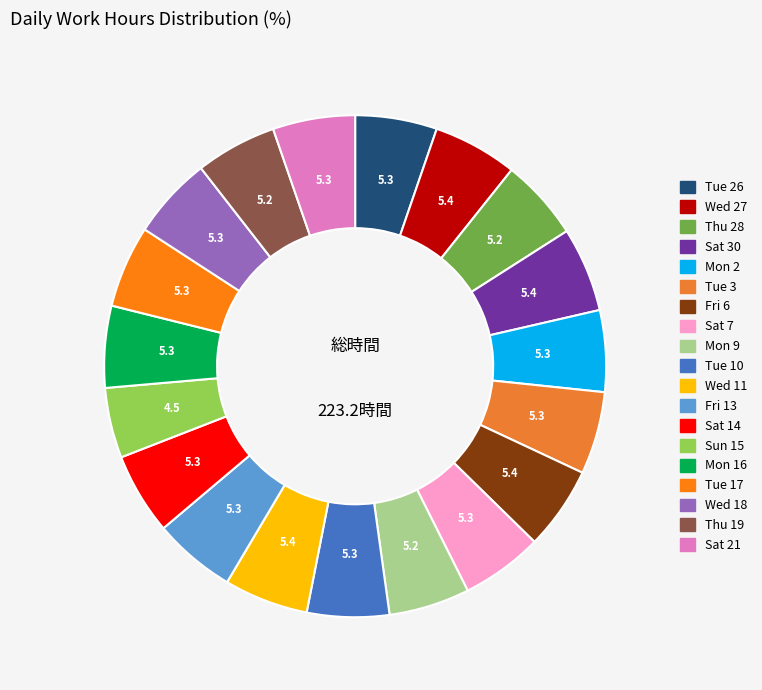

Does any single category account for the majority?

No